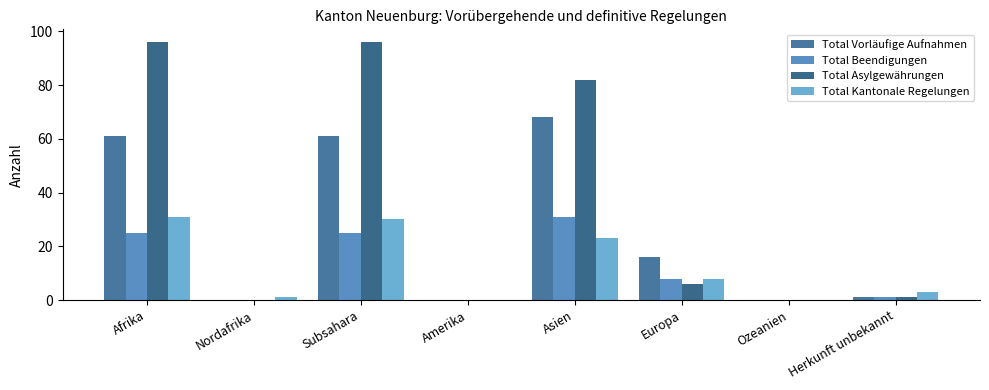

What are all the series names shown in the legend?

Total Vorläufige Aufnahmen, Total Beendigungen, Total Asylgewährungen, Total Kantonale Regelungen